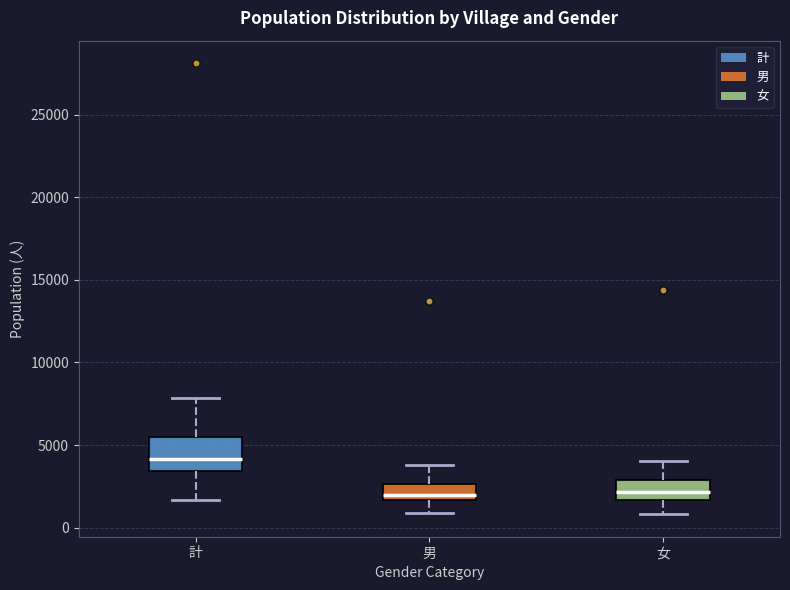

Which box is the tallest, from its lower edge to its upper edge?

計